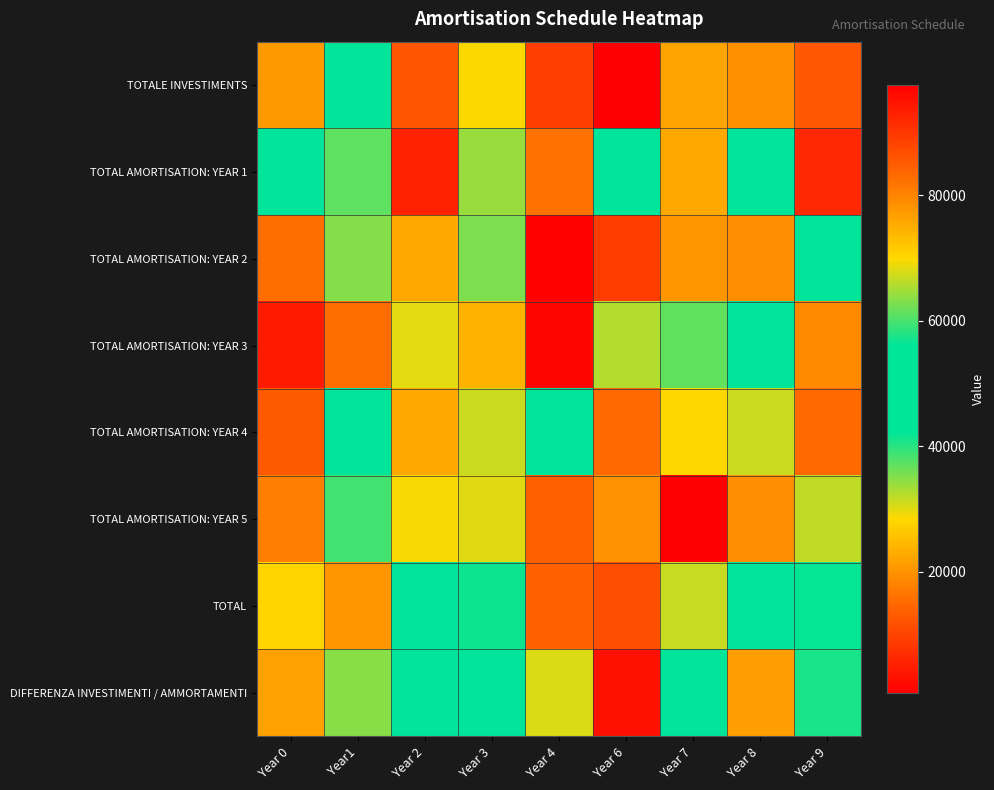

Reading left to right, extract all data points from this chart.

TOTALE INVESTIMENTS: Year 0=77395.6	Year1=43887.8	Year 2=85859.8	Year 3=69736.8	Year 4=9417.7	Year 6=97562.2	Year 7=76114.0	Year 8=78606.4	Year 9=12811.4
TOTAL AMORTISATION: YEAR 1: Year 0=45038.6	Year1=37079.8	Year 2=92676.5	Year 3=64386.5	Year 4=82276.2	Year 6=44341.4	Year 7=22723.9	Year 8=55458.5	Year 9=6381.7
TOTAL AMORTISATION: YEAR 2: Year 0=82763.1	Year1=63166.4	Year 2=75808.8	Year 3=35452.6	Year 4=97069.8	Year 6=89312.1	Year 7=77838.3	Year 8=19463.9	Year 9=46672.1
TOTAL AMORTISATION: YEAR 3: Year 0=4380.4	Year1=15428.9	Year 2=68304.9	Year 3=74476.2	Year 4=96751.0	Year 6=32582.5	Year 7=37046.0	Year 8=46955.6	Year 9=18947.1
TOTAL AMORTISATION: YEAR 4: Year 0=12992.2	Year1=47570.5	Year 2=22690.9	Year 3=66981.4	Year 4=43715.2	Year 6=83267.8	Year 7=70026.5	Year 8=31236.7	Year 9=83226.0
TOTAL AMORTISATION: YEAR 5: Year 0=80476.4	Year1=38747.8	Year 2=28832.8	Year 3=68249.6	Year 4=13975.2	Year 6=19990.8	Year 7=736.2	Year 8=78692.4	Year 9=66485.1
TOTAL: Year 0=70516.5	Year1=78072.9	Year 2=45891.6	Year 3=56874.1	Year 4=13979.7	Year 6=11453.0	Year 7=66840.3	Year 8=47109.6	Year 9=56523.6
DIFFERENZA INVESTIMENTI / AMMORTAMENTI: Year 0=76499.9	Year1=63471.8	Year 2=55357.9	Year 3=55920.7	Year 4=30395.0	Year 6=3081.8	Year 7=43671.7	Year 8=21458.5	Year 9=40852.9